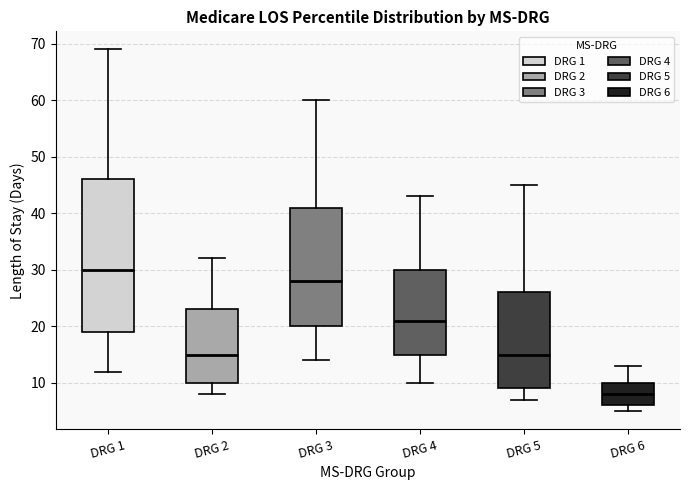

Reading left to right, transcribe this box plot: for each box, give where its median line is, the range the box spans, and where its two whiskers end, as read against the y-axis. The values are not printed on the chart, so give them approximately, as read against the axis.

DRG 1: median 30, box 19 to 46, whiskers 12 to 69
DRG 2: median 15, box 10 to 23, whiskers 8 to 32
DRG 3: median 28, box 20 to 41, whiskers 14 to 60
DRG 4: median 21, box 15 to 30, whiskers 10 to 43
DRG 5: median 15, box 9 to 26, whiskers 7 to 45
DRG 6: median 8, box 6 to 10, whiskers 5 to 13